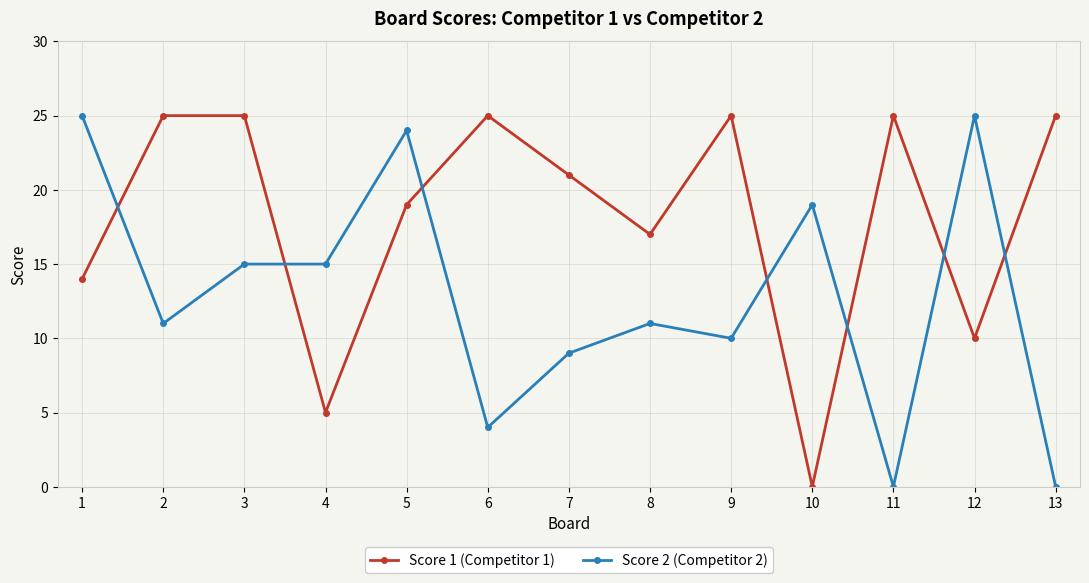

What is the sum of the Score 1 (Competitor 1) values at 5 and 2?

44